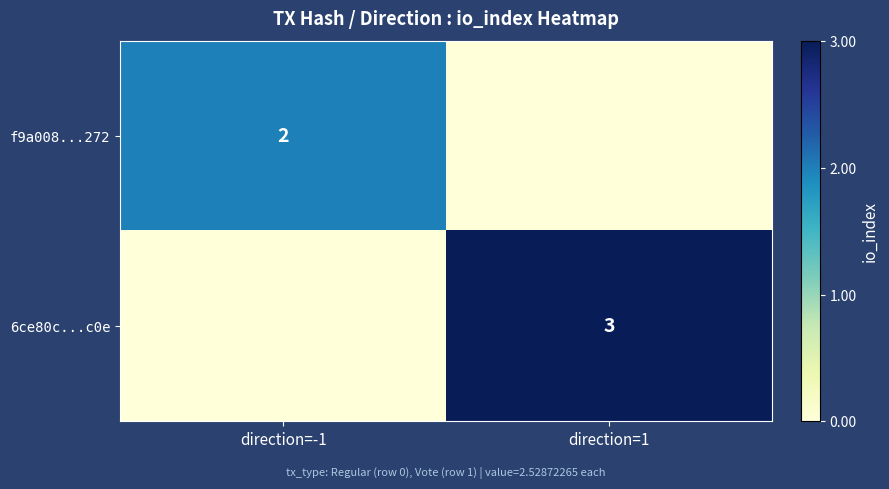

What is the spread (max minus min) of values at direction=-1?

2